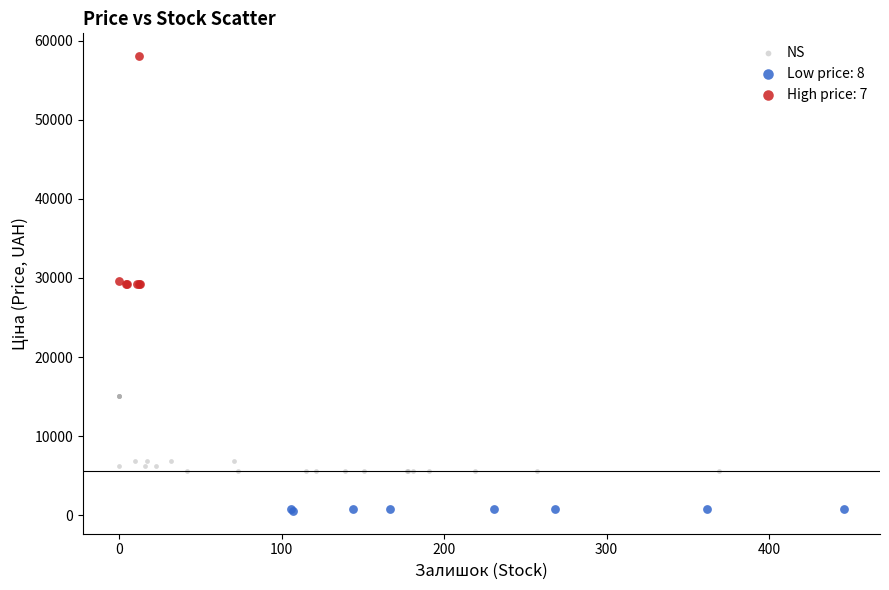

Which series reaches the maximum Y coordinate?

High price: 7